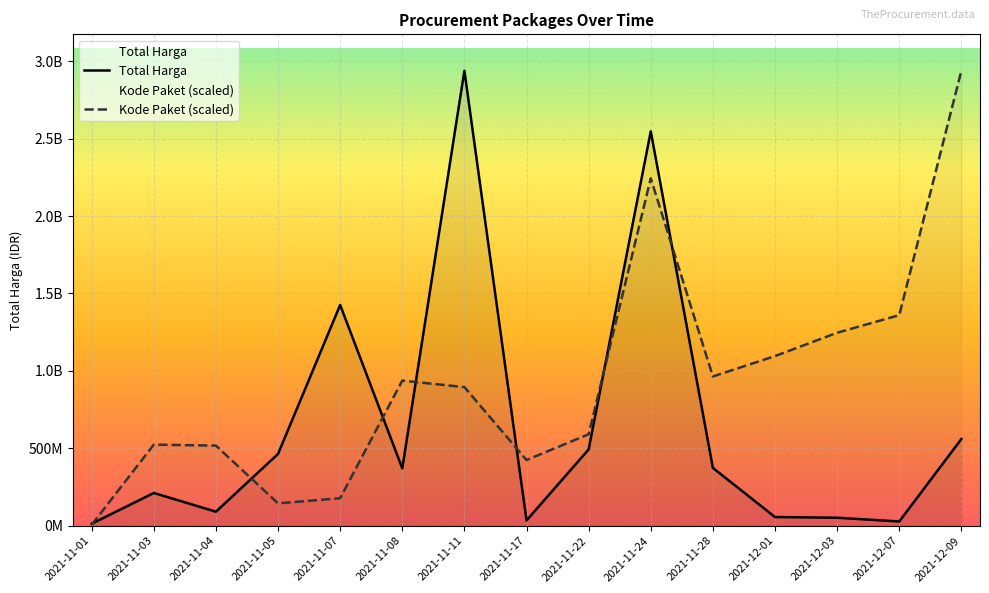

How many lines are shown in the chart?

2